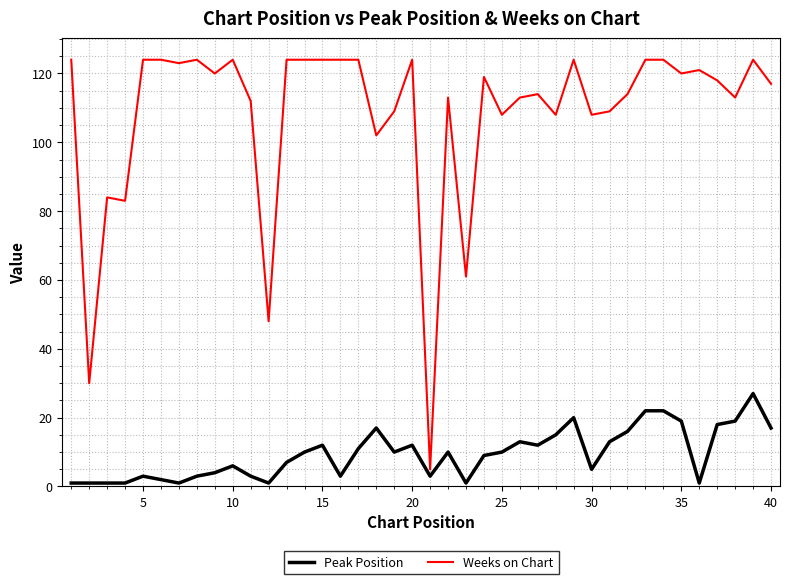

What is the sum of all Weeks on Chart values?

4332